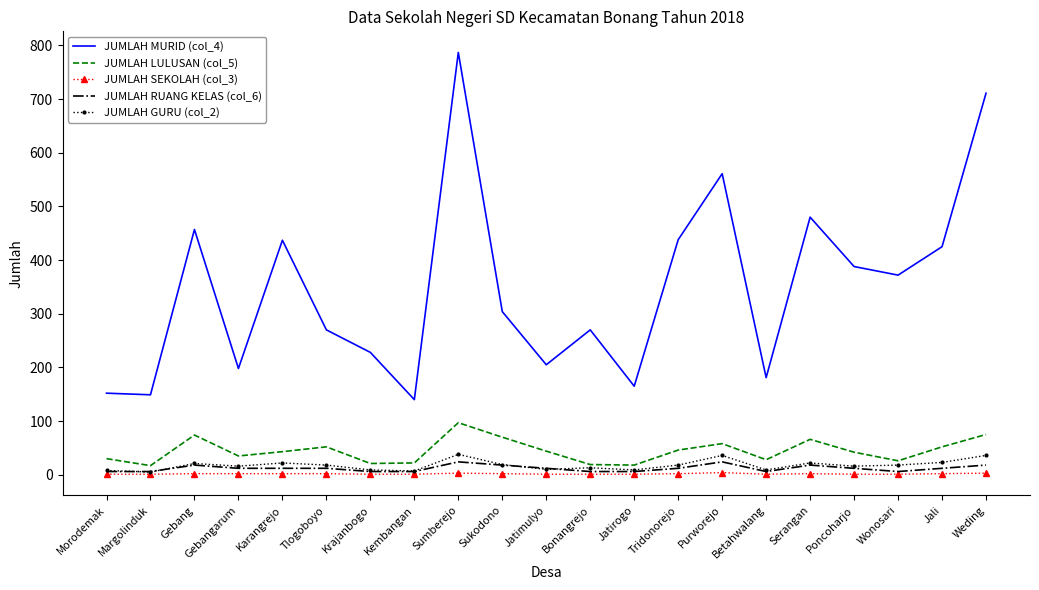

At which category is the sum across all series the highest?

Sumberejo